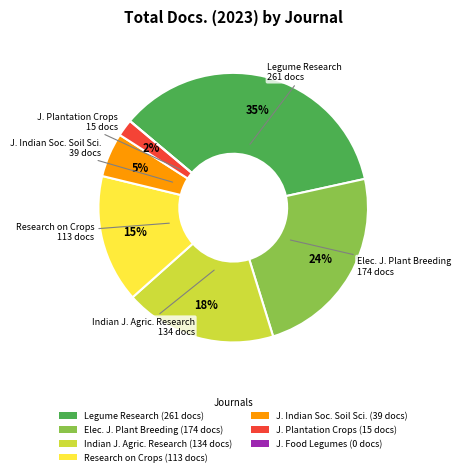

To the nearest percent, what percentage of the pie is J. Indian Soc. Soil Sci. (39 docs)?

5%